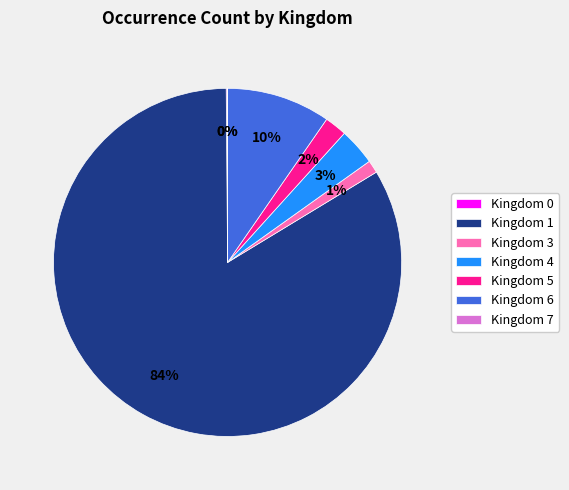

Which category has the biggest portion of the pie?

Kingdom 1